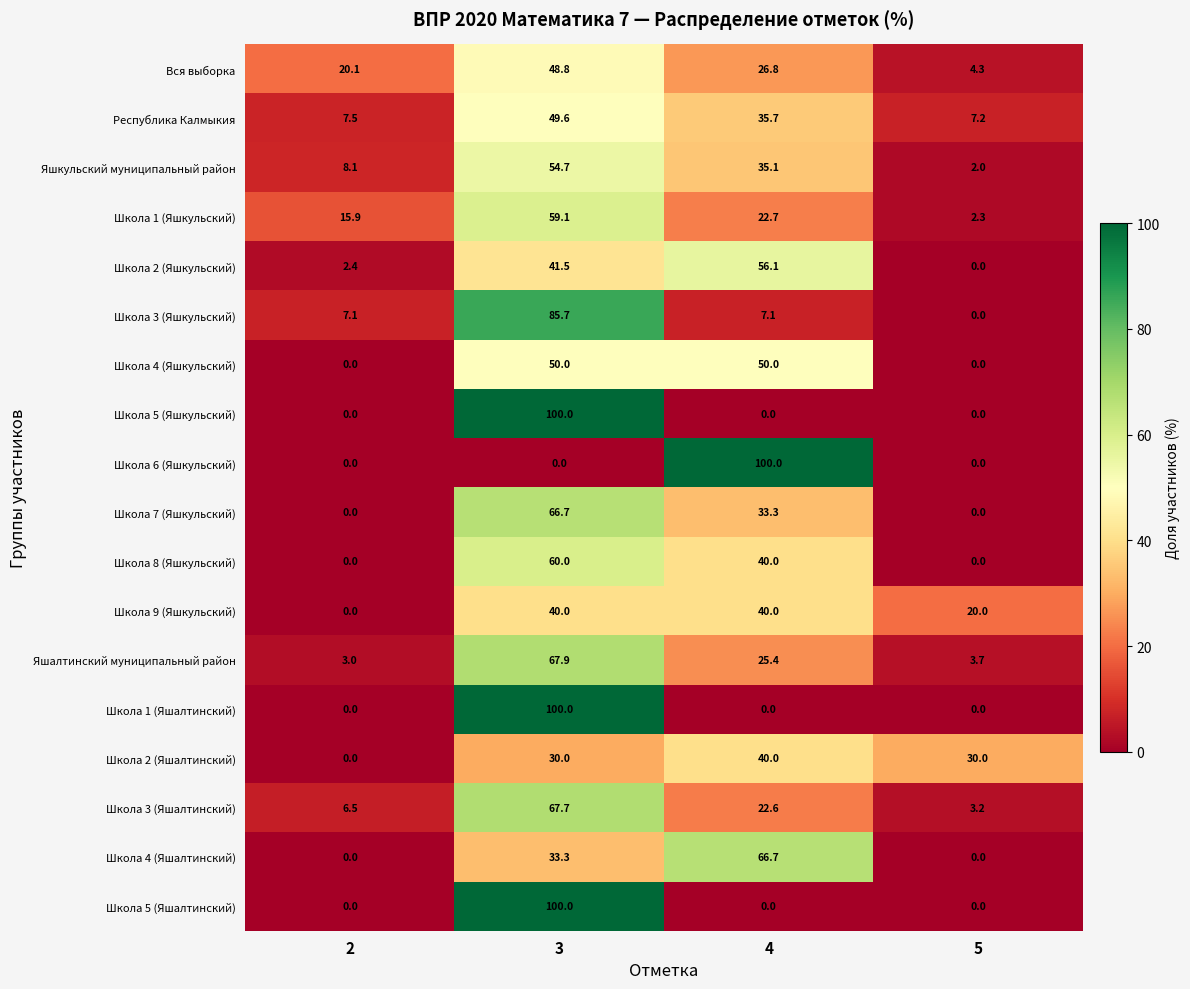

What is the total value across all series at 5?

72.7